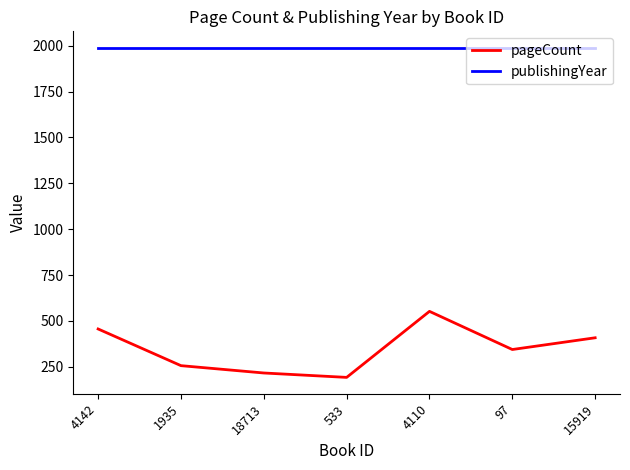

Reading left to right, transcribe all the data shown in this chart.

pageCount: 456	256	216	192	552	344	408
publishingYear: 1989	1989	1989	1989	1989	1989	1989